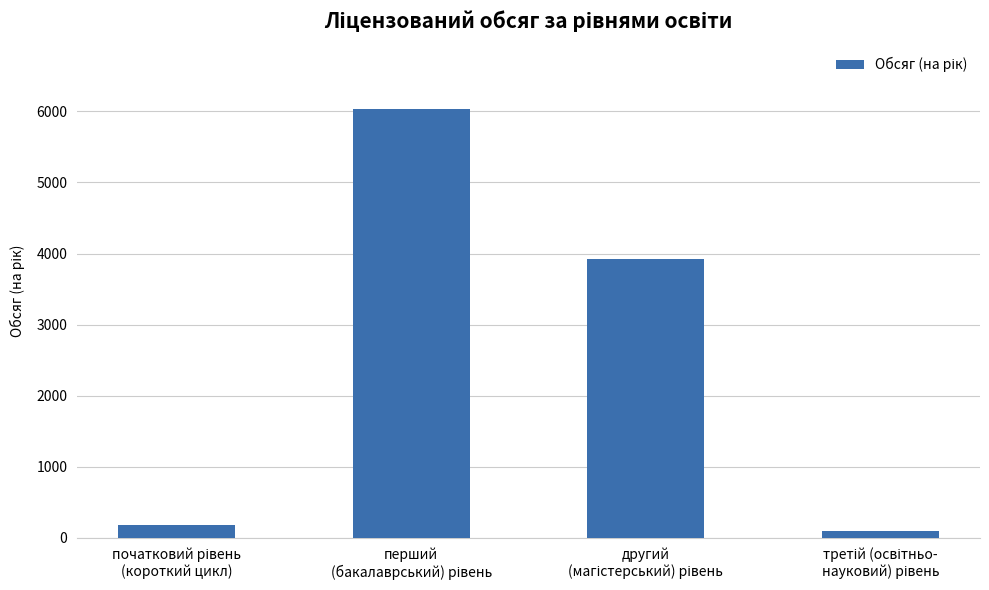

Reading right to left, transcribe all the data shown in this chart.

95	3920	6033	175